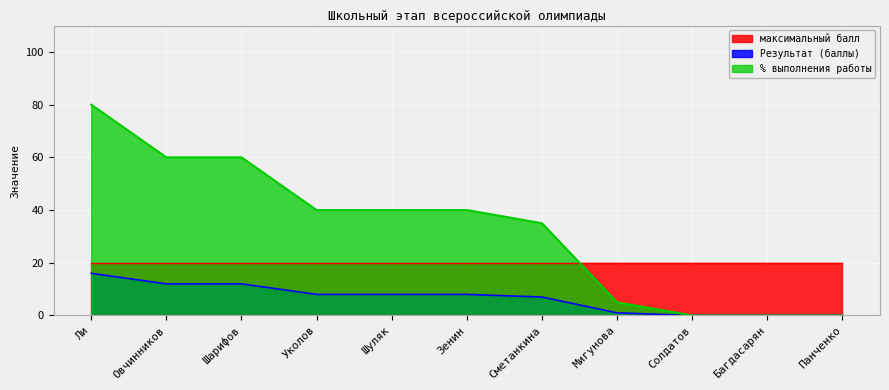

Does the chart display data point markers on the line(s)?

No